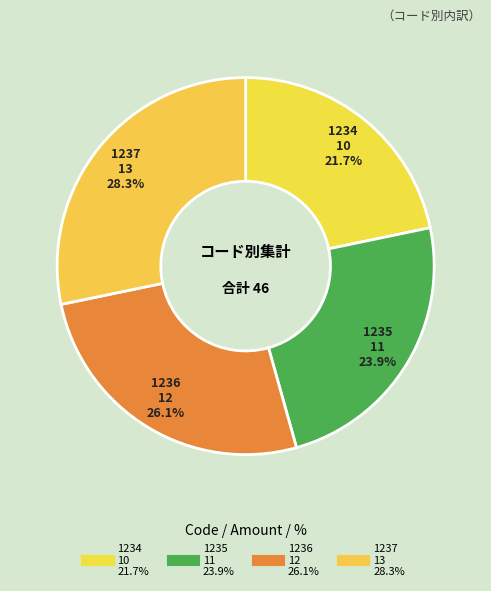

How many slices are in this pie chart?

4